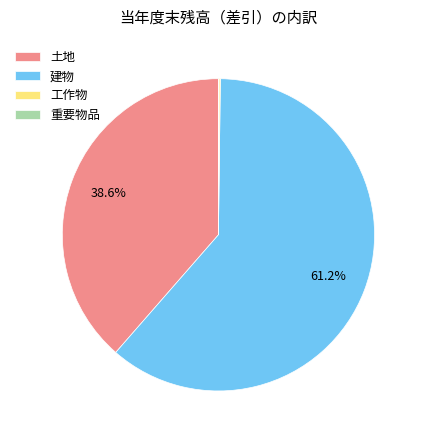

To the nearest percent, what is the difference between the largest and smallest slice percentages?

61%